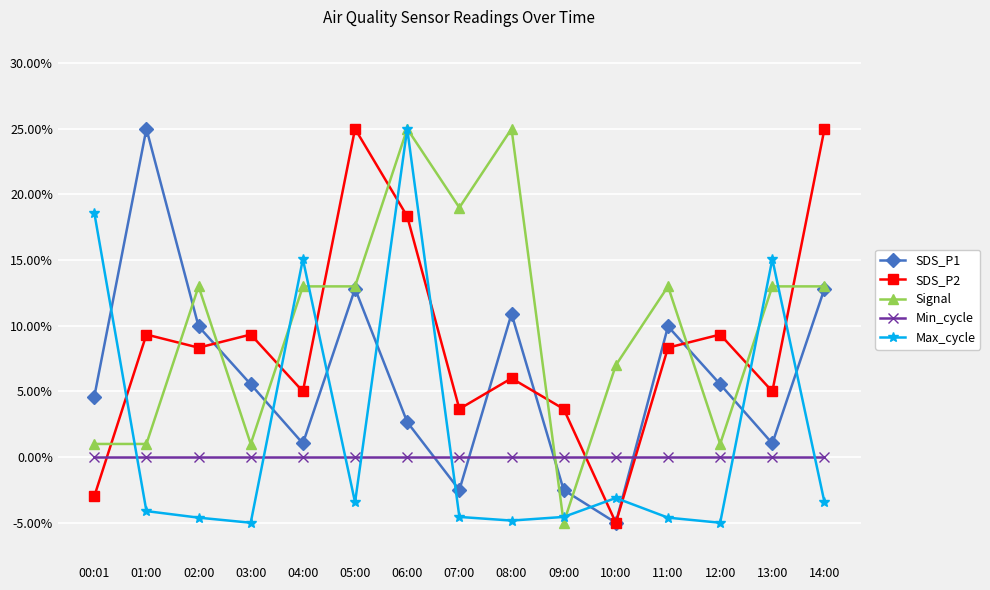

What are all the series names shown in the legend?

SDS_P1, SDS_P2, Signal, Min_cycle, Max_cycle